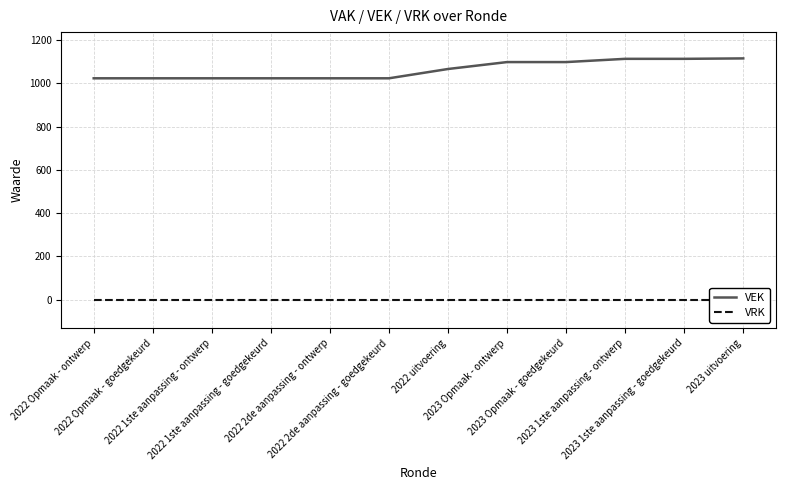

What are all the series names shown in the legend?

VEK, VRK